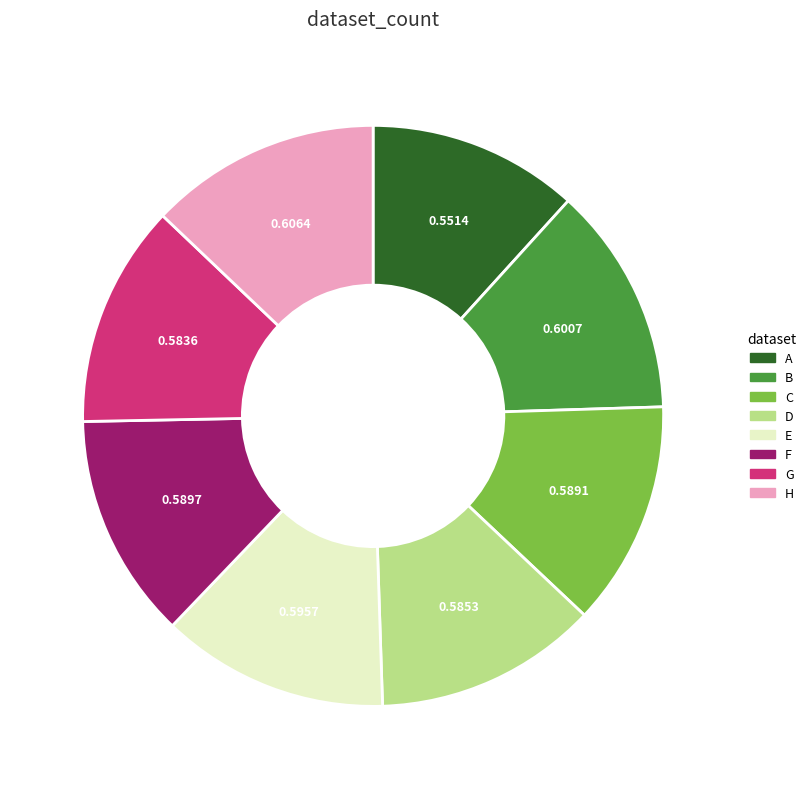

Is there any slice that represents more than half of the pie?

No